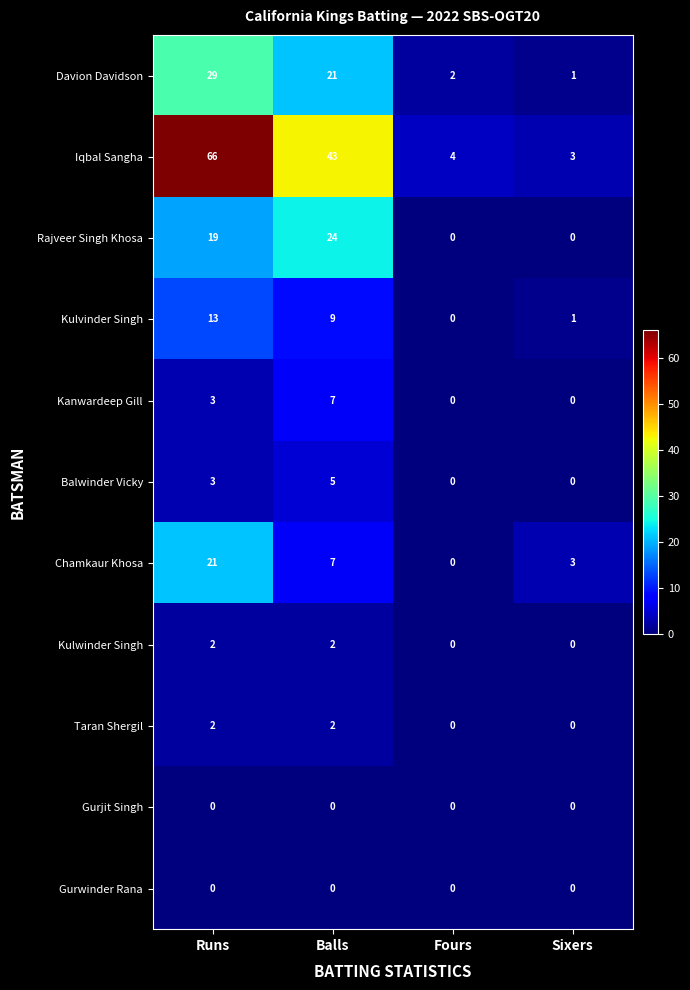

Is it true that Balwinder Vicky equals 0 at Fours?

True